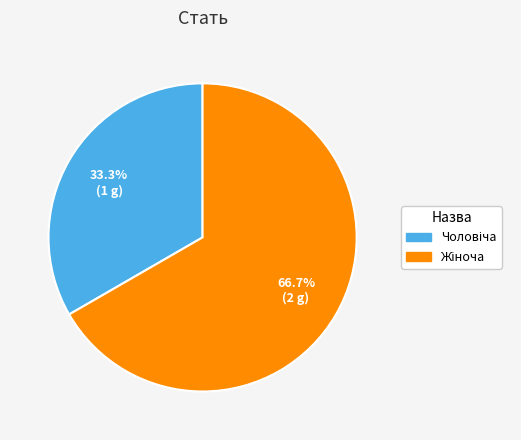

To the nearest percent, what is the difference between the largest and smallest slice percentages?

33%